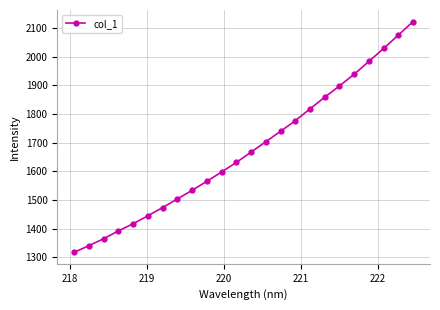

Reading left to right, what are all the values shown in this chart?

1317.9	1341.0	1365.3	1392.5	1417.4	1445.1	1473.8	1503.8	1533.9	1565.2	1597.6	1631.0	1666.9	1703.0	1739.5	1776.2	1817.6	1858.2	1897.6	1938.2	1983.0	2028.1	2074.5	2121.8